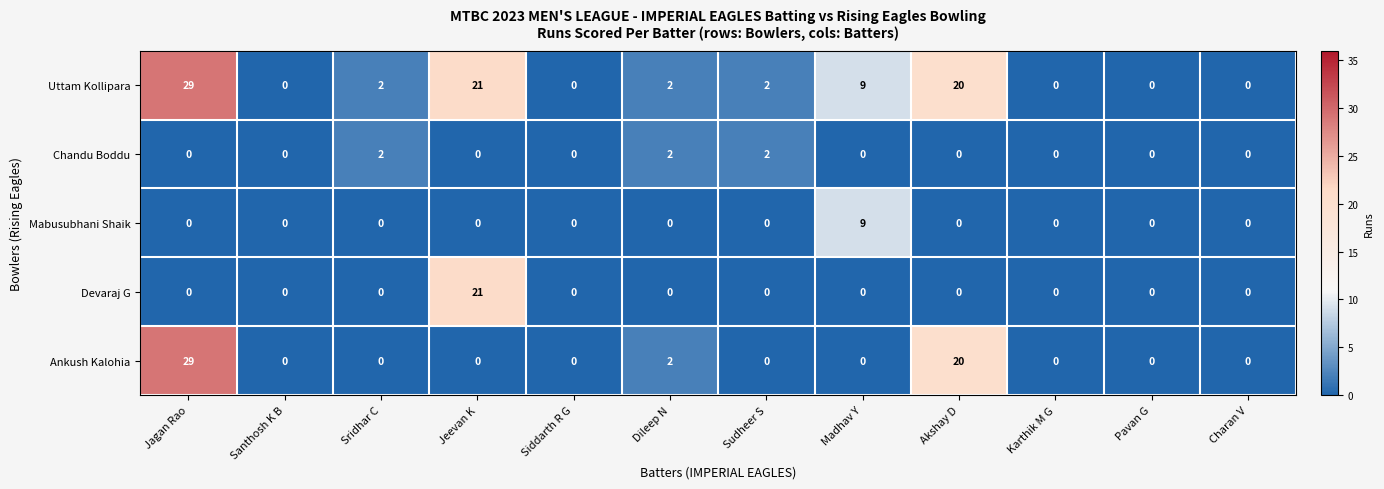

Which category has the highest value across all series?

Jagan Rao